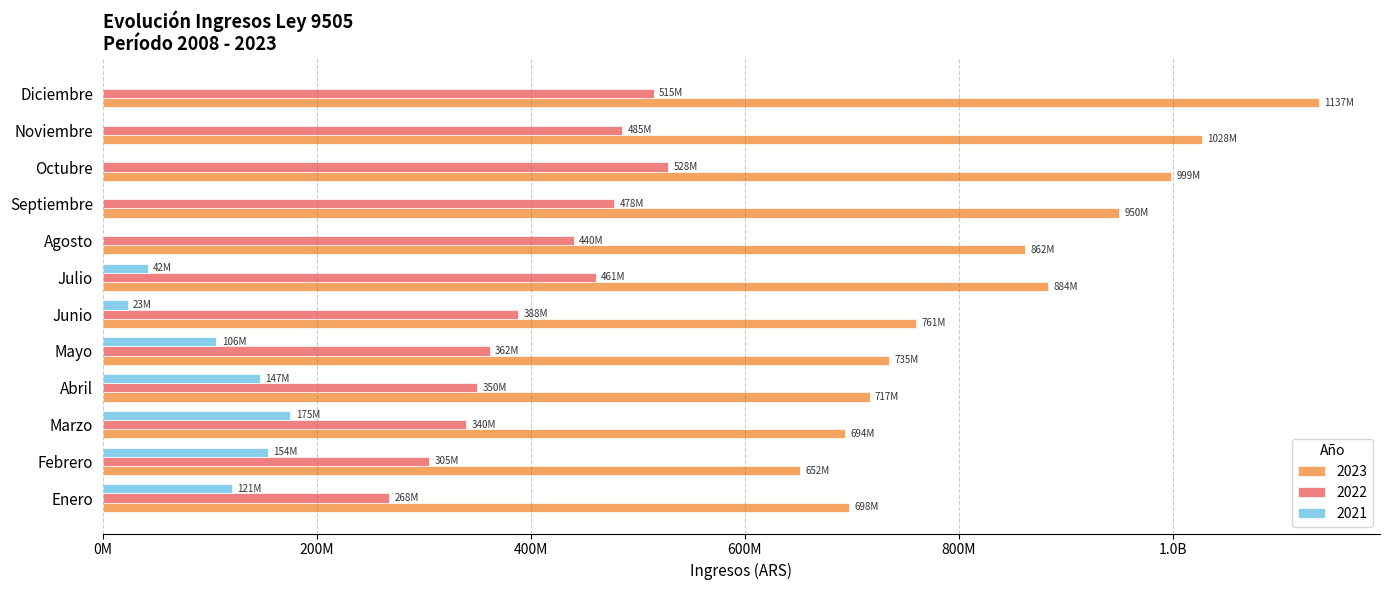

At which category is the sum across all series the highest?

Diciembre